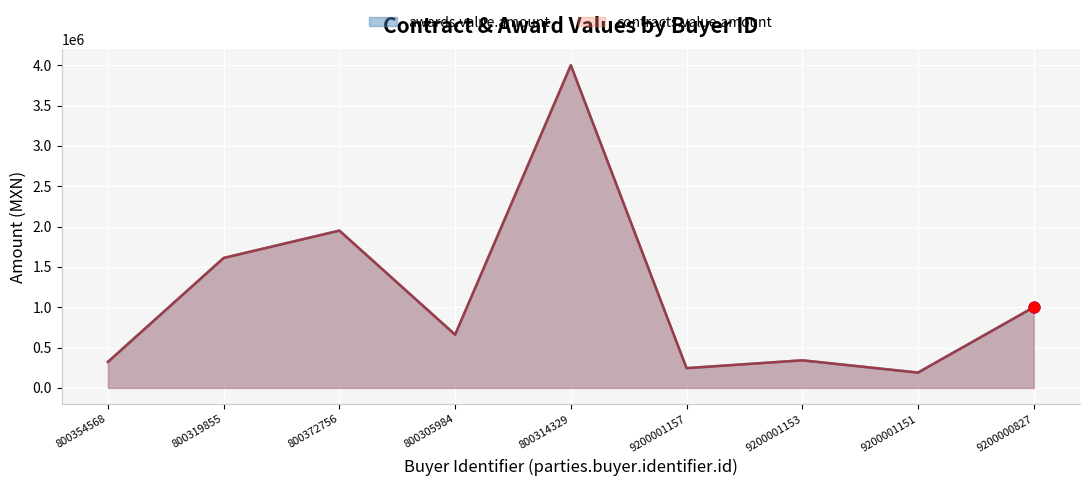

What is the total value across all series at 9200001151?

380000.0